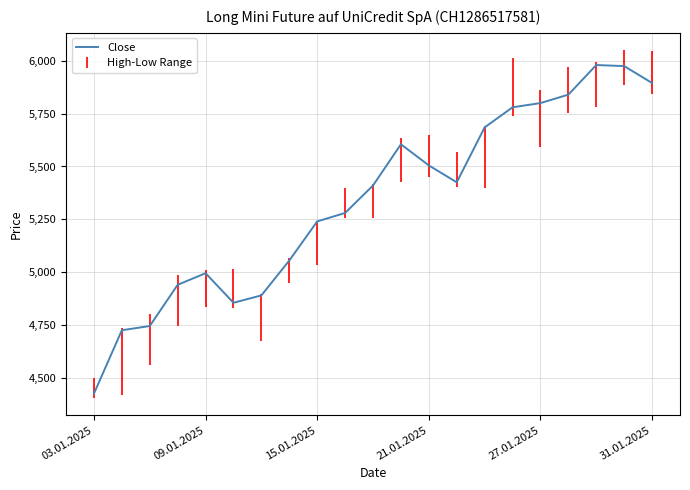

What is the minimum value shown in the chart?

4425